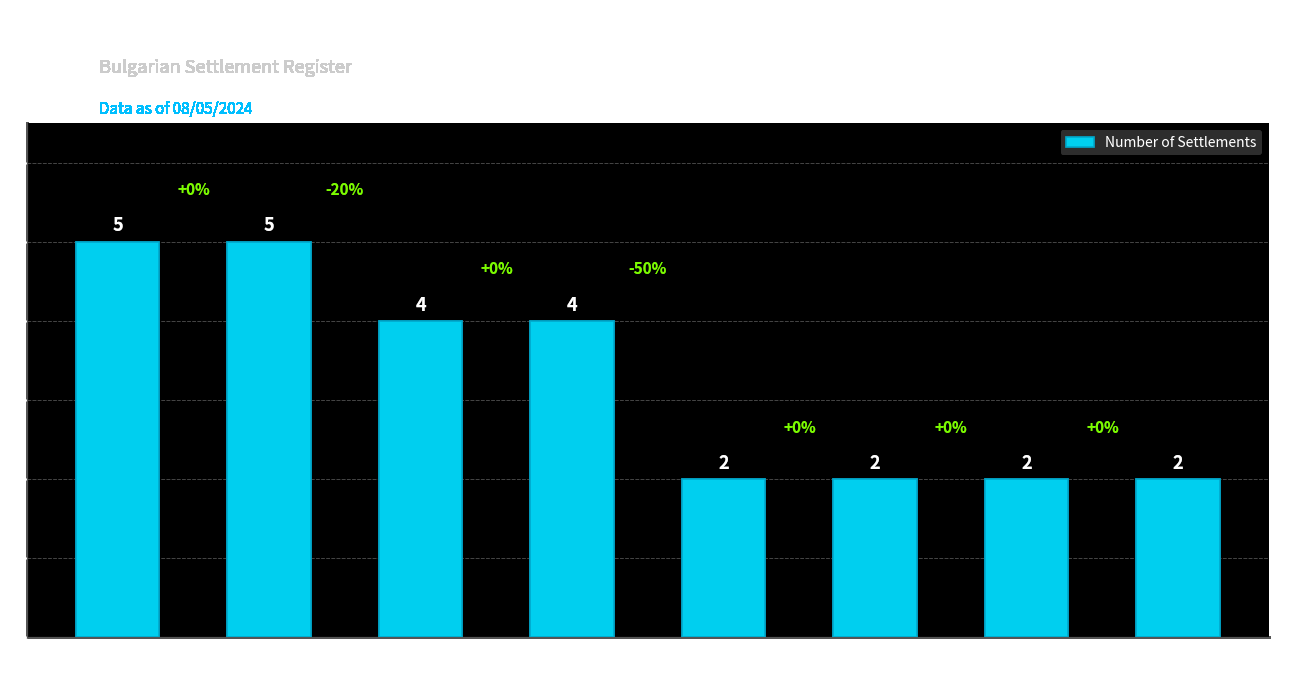

Reading right to left, transcribe all the data shown in this chart.

2	2	2	2	4	4	5	5